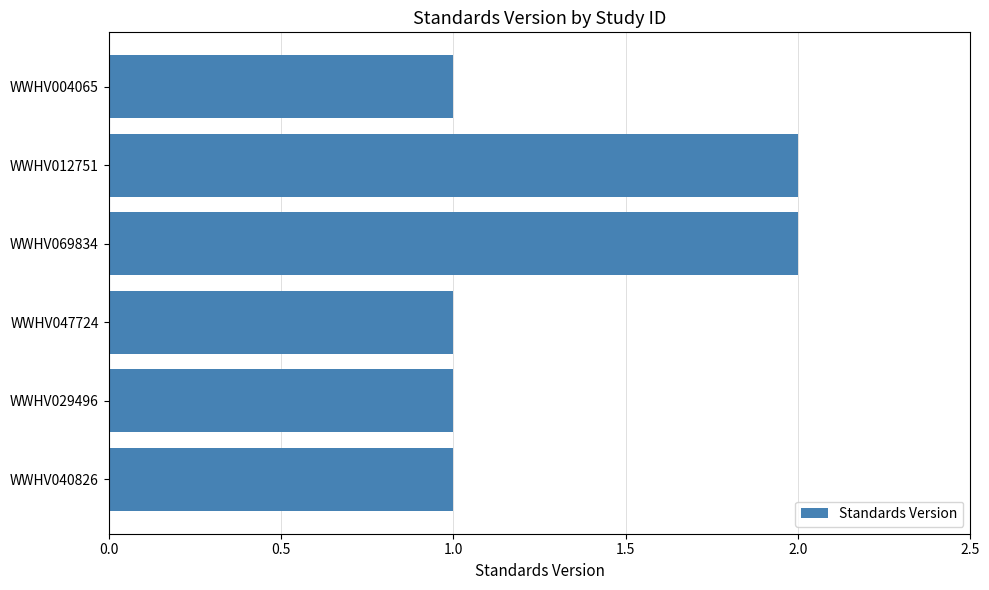

Does the chart contain stacked bars?

No